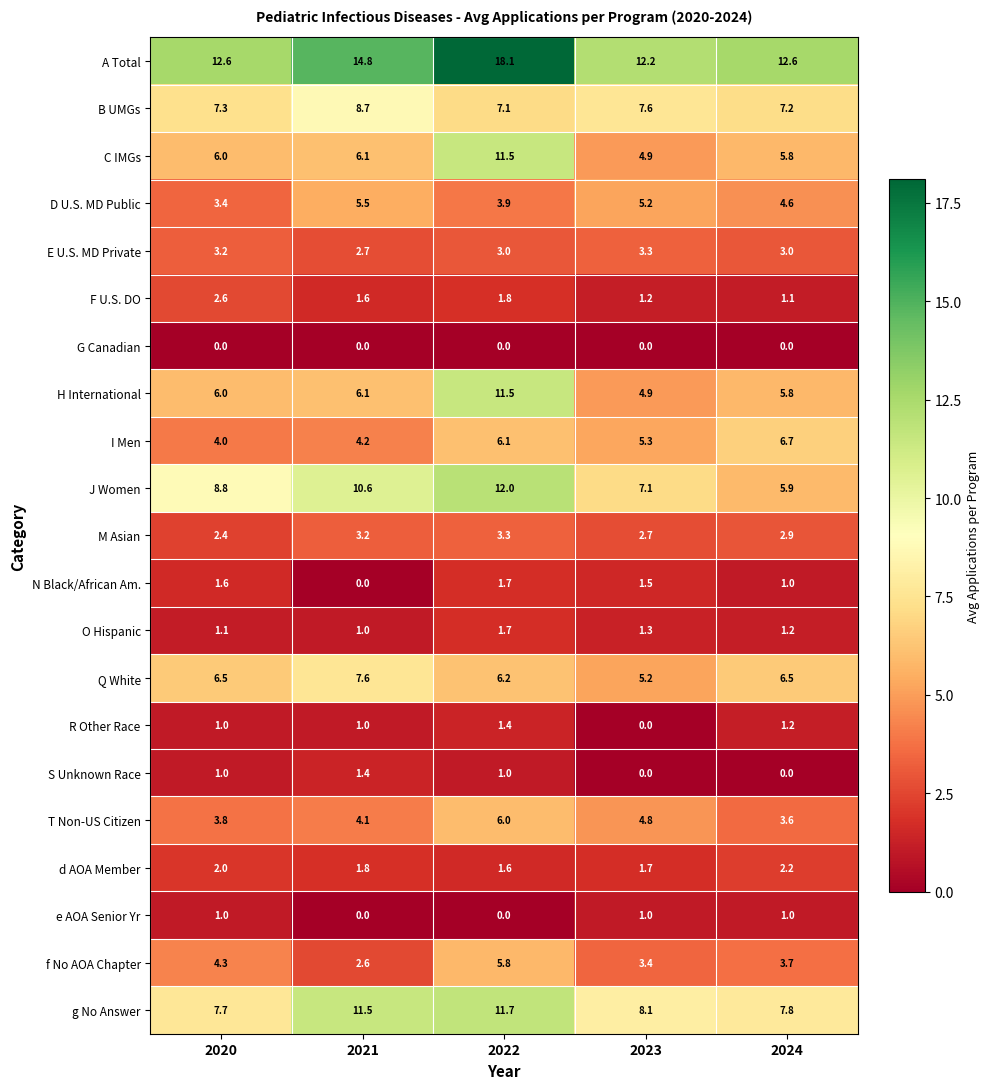

The value of E U.S. MD Private at 2024 is 3.0. True or false?

True